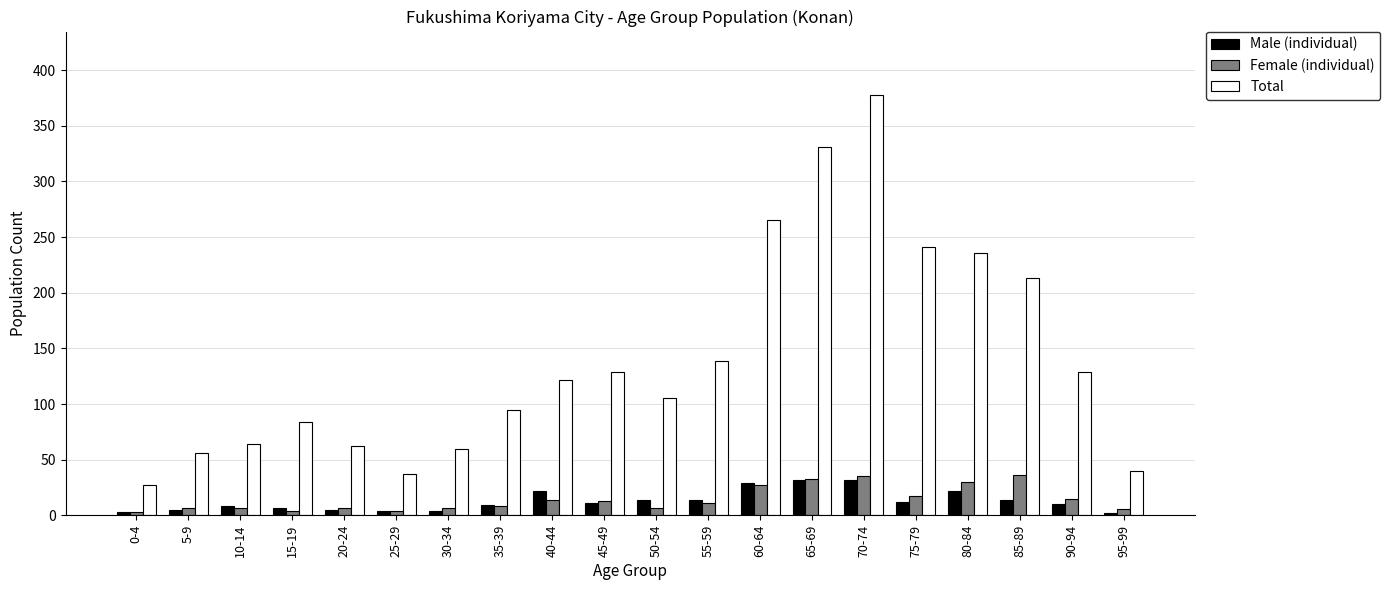

Is the value of Total at 25-29 greater than the value of Male (individual) at 70-74?

Yes